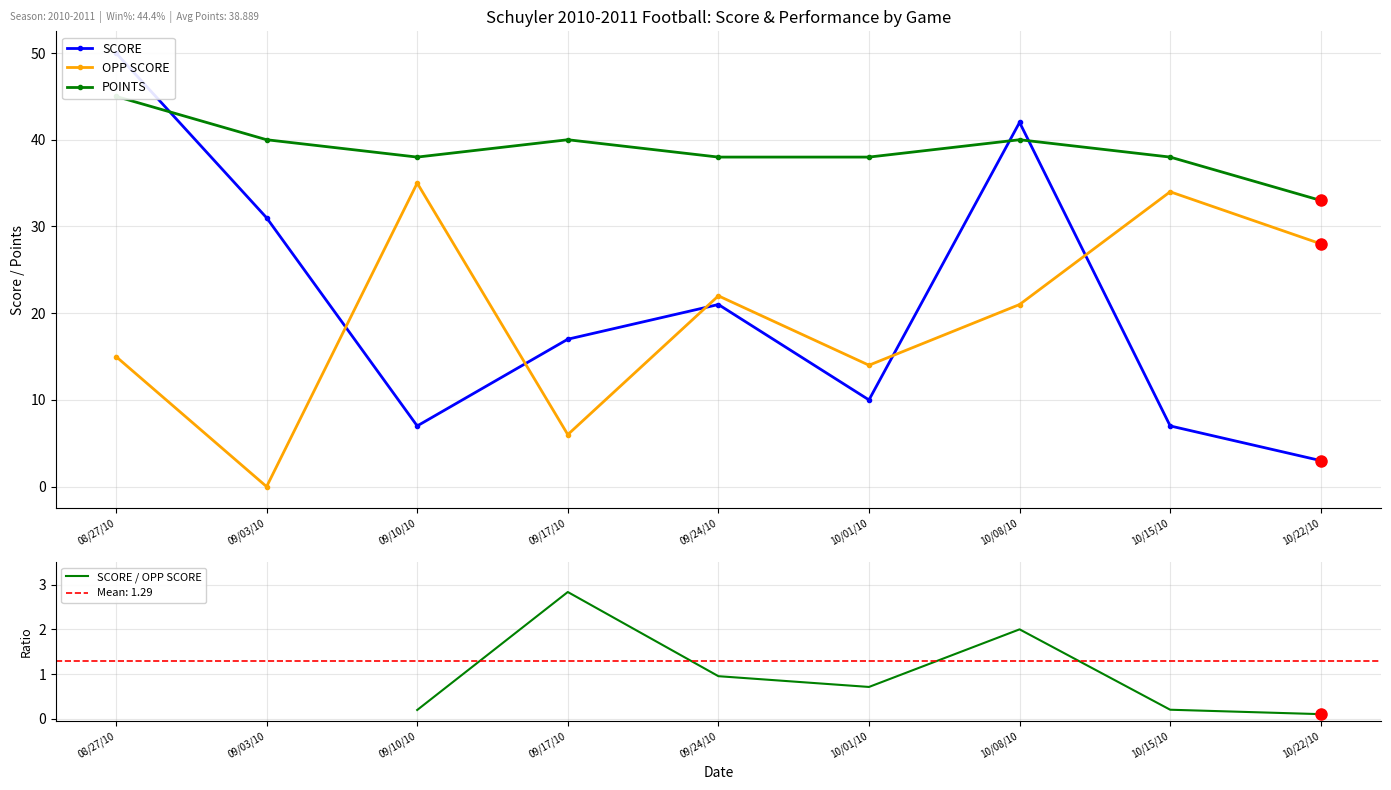

At which label does SCORE reach its minimum?

10/22/10